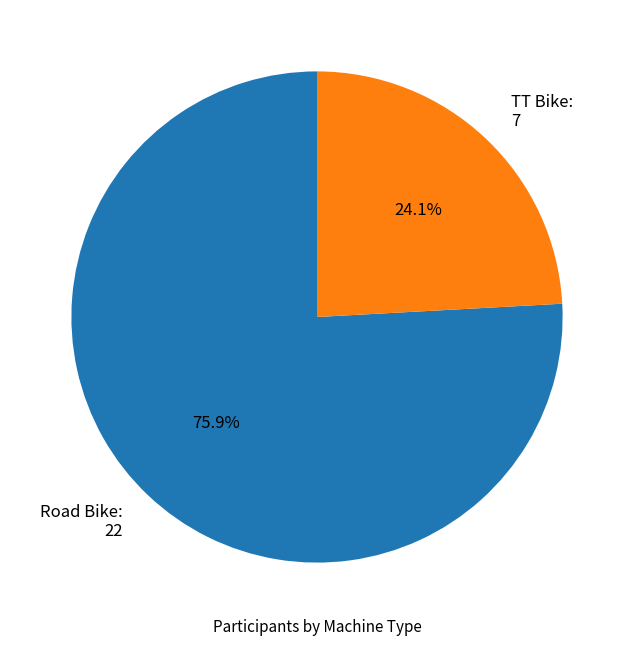

To the nearest percent, what percentage of the pie is TT Bike?

24%